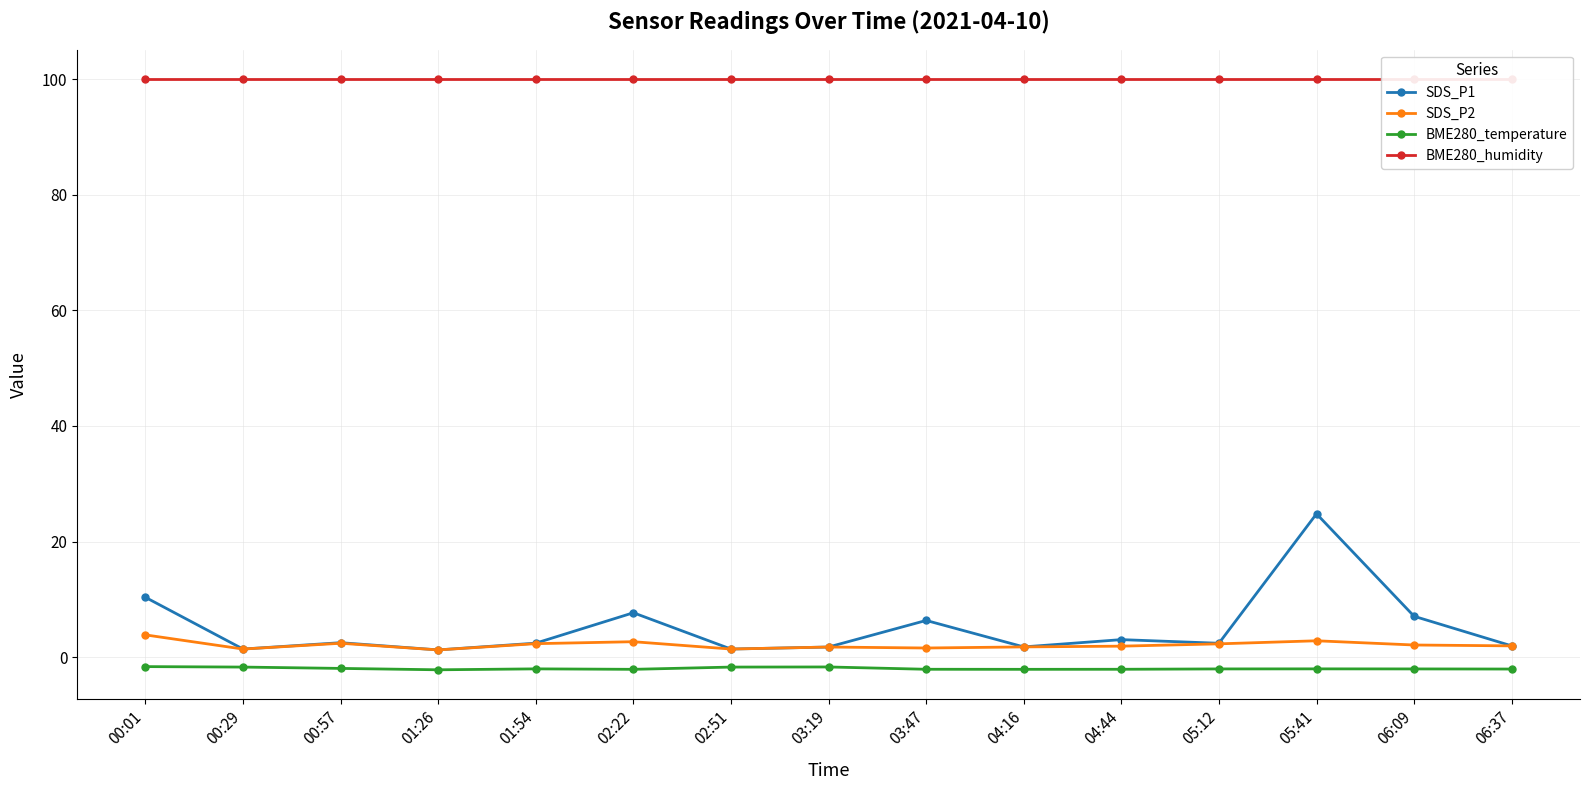

List the labels in order of BME280_humidity value, smallest first.

00:01, 00:29, 00:57, 01:26, 01:54, 02:22, 02:51, 03:19, 03:47, 04:16, 04:44, 05:12, 05:41, 06:09, 06:37